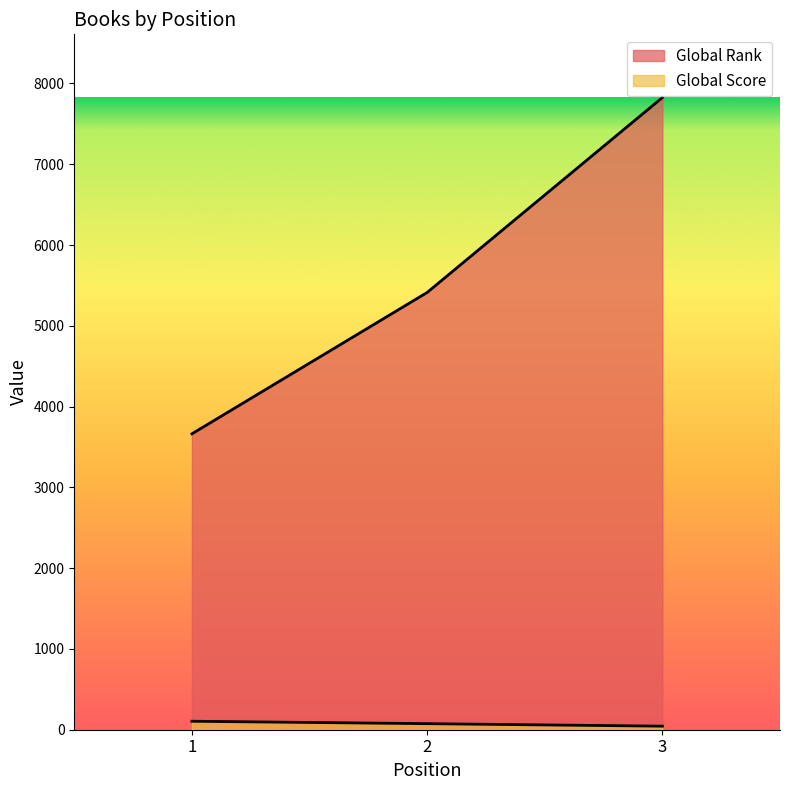

Where does the Global Rank series first go above 5413?

3